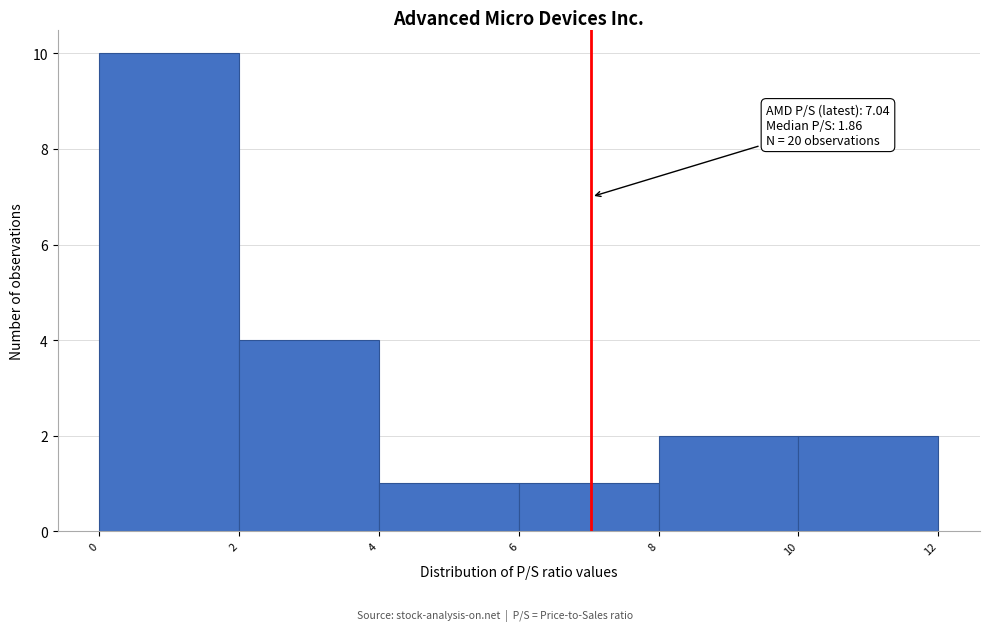

Which range on the x-axis has the tallest bar?

0 to 2